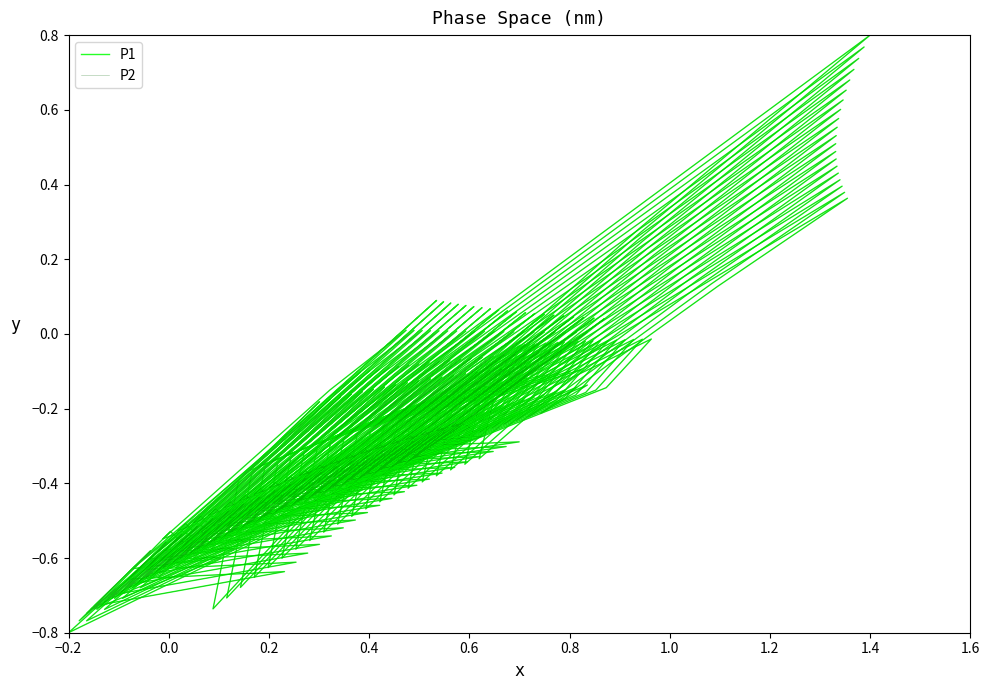

True or false: P2 and P1 cross at least once.

False